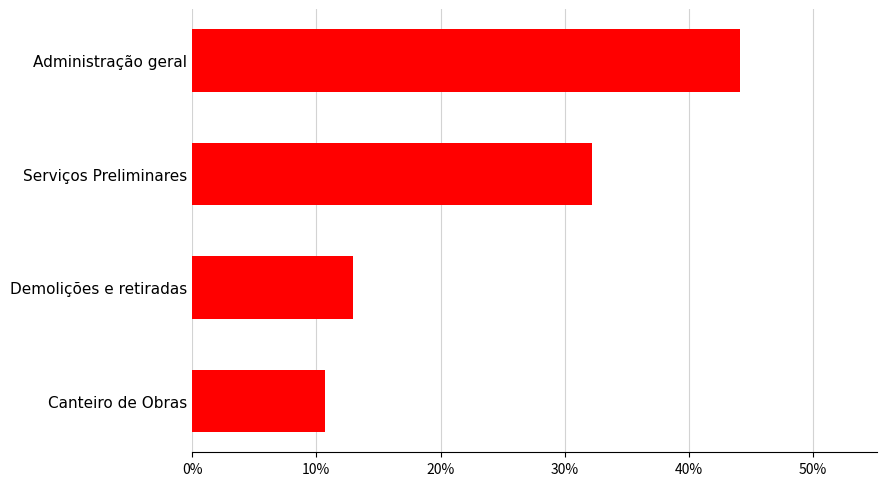

Which label corresponds to the largest value in the chart?

Administração geral